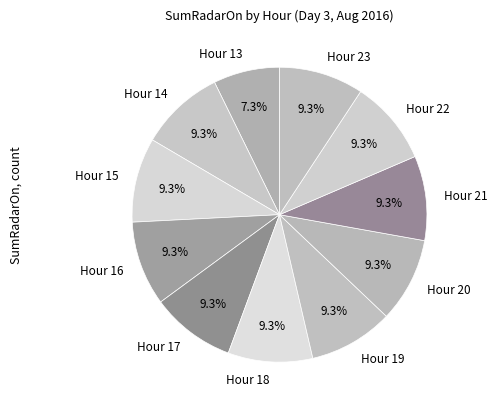

Is there a majority slice in this chart?

No